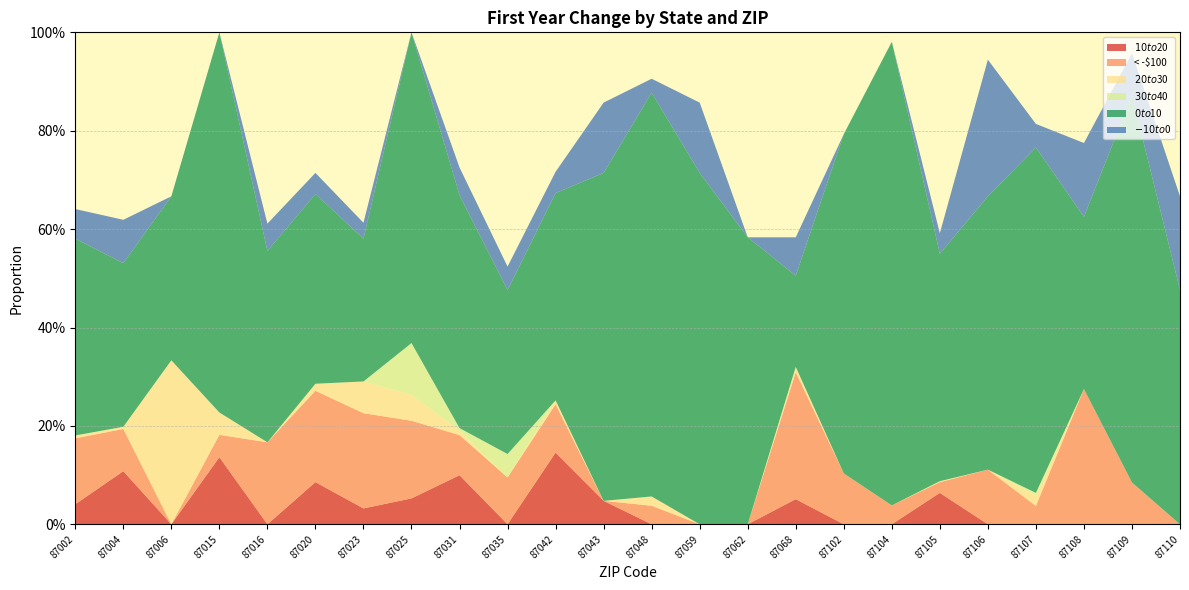

Reading left to right, what are all the values shown in this chart?

$10 to $20: 0.0	0.1	0.0	0.1	0.0	0.1	0.0	0.1	0.1	0.0	0.1	0.0	0.0	0.0	0.0	0.1	0.0	0.0	0.1	0.0	0.0	0.0	0.0	0.0
< -$100: 0.1	0.1	0.0	0.0	0.2	0.2	0.2	0.2	0.1	0.1	0.1	0.0	0.0	0.0	0.0	0.3	0.1	0.0	0.0	0.1	0.0	0.3	0.1	0.0
$20 to $30: 0.0	0.0	0.3	0.0	0.0	0.0	0.1	0.1	0.0	0.0	0.0	0.0	0.0	0.0	0.0	0.0	0.0	0.0	0.0	0.0	0.0	0.0	0.0	0.0
$30 to $40: 0.0	0.0	0.0	0.0	0.0	0.0	0.0	0.1	0.0	0.0	0.0	0.0	0.0	0.0	0.0	0.0	0.0	0.0	0.0	0.0	0.0	0.0	0.0	0.0
$0 to $10: 0.4	0.3	0.3	0.8	0.4	0.4	0.3	0.6	0.5	0.3	0.4	0.7	0.8	0.7	0.6	0.2	0.7	0.9	0.5	0.6	0.7	0.3	0.8	0.5
$-10 to $0: 0.1	0.1	0.0	0.0	0.1	0.0	0.0	0.0	0.1	0.0	0.0	0.1	0.0	0.1	0.0	0.1	0.0	0.0	0.0	0.3	0.0	0.1	0.1	0.2